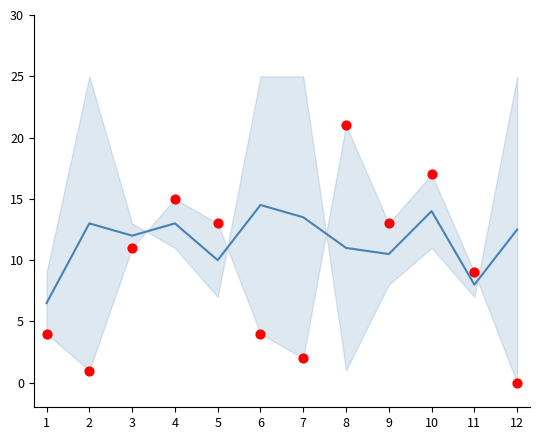

Which series has the largest total across all categories?

Mean Line